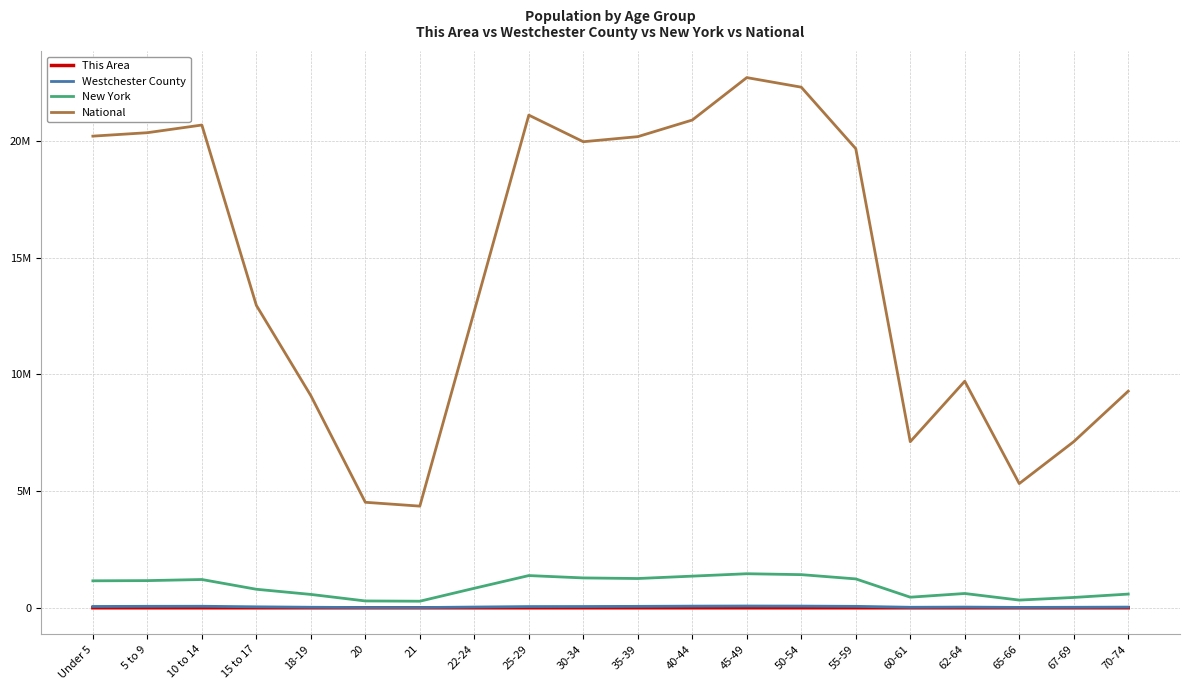

Does the chart have visible grid lines?

Yes